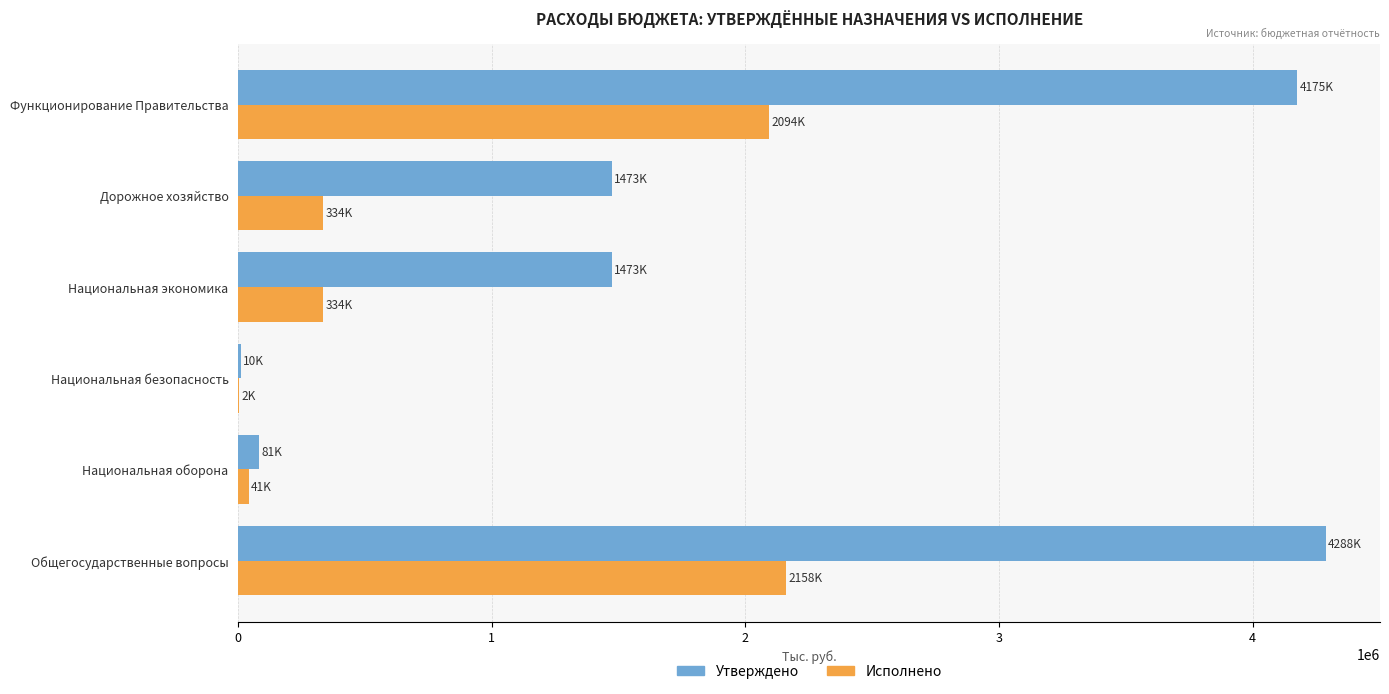

Which series changed the most between Дорожное хозяйство and Функционирование Правительства?

Утверждено